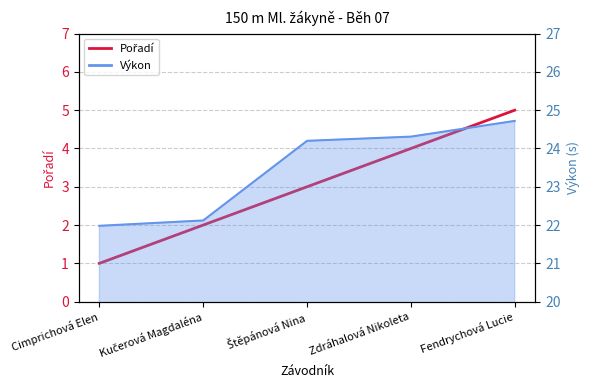

List the labels in order of value, smallest first.

Cimprichová Elen, Kučerová Magdaléna, Štěpánová Nina, Zdráhalová Nikoleta, Fendrychová Lucie